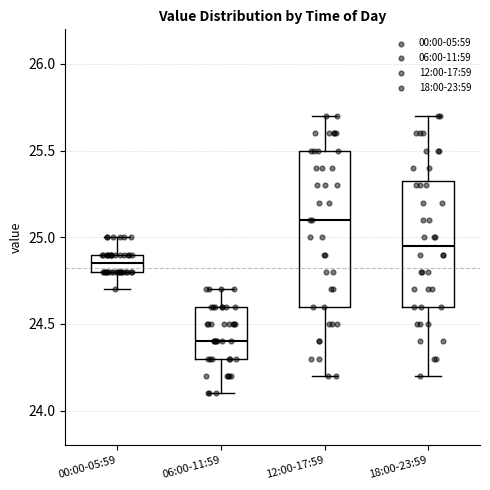

Reading left to right, read every box against the y-axis: the position of its median line, the range the box covers, and the ends of its whiskers. The values are not printed on the chart, so give them approximately, as read against the axis.

00:00-05:59: median 24.85, box 24.80 to 24.90, whiskers 24.70 to 25.00
06:00-11:59: median 24.40, box 24.30 to 24.60, whiskers 24.10 to 24.70
12:00-17:59: median 25.10, box 24.60 to 25.50, whiskers 24.20 to 25.70
18:00-23:59: median 24.95, box 24.60 to 25.35, whiskers 24.20 to 25.70